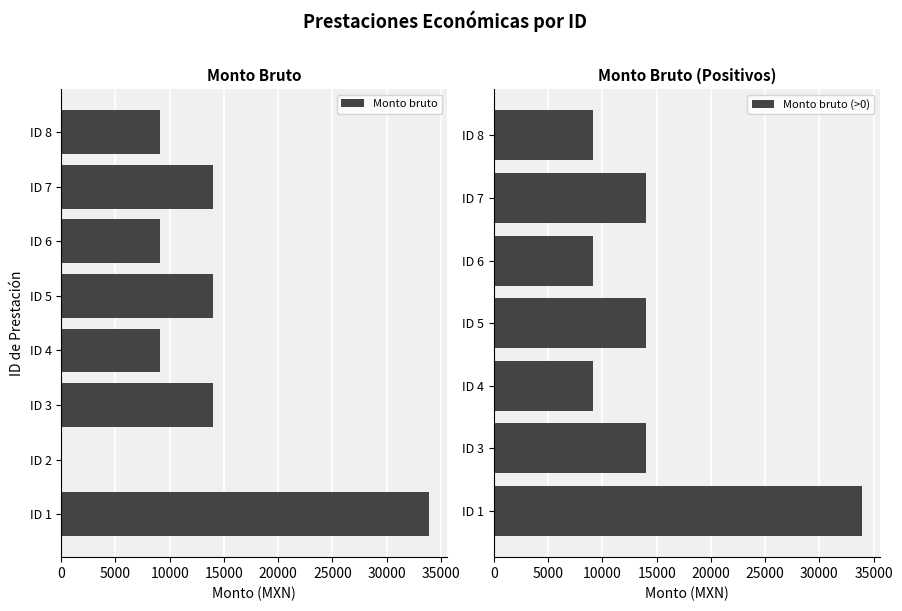

Rank the categories by value from lowest to highest.

ID 2, ID 4, ID 6, ID 8, ID 3, ID 5, ID 7, ID 1